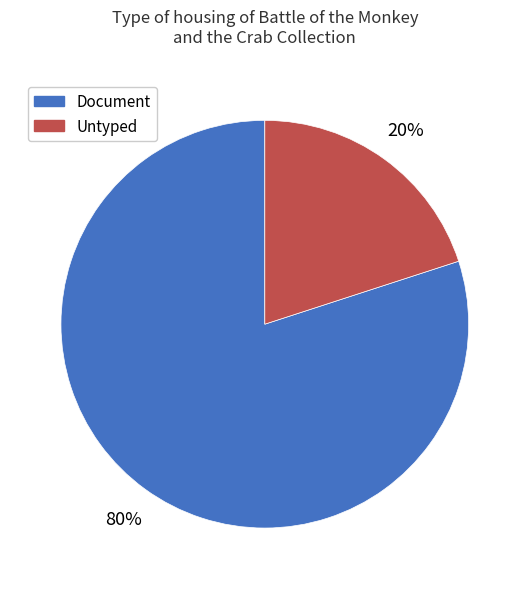

To the nearest percent, what is the average slice percentage?

50%